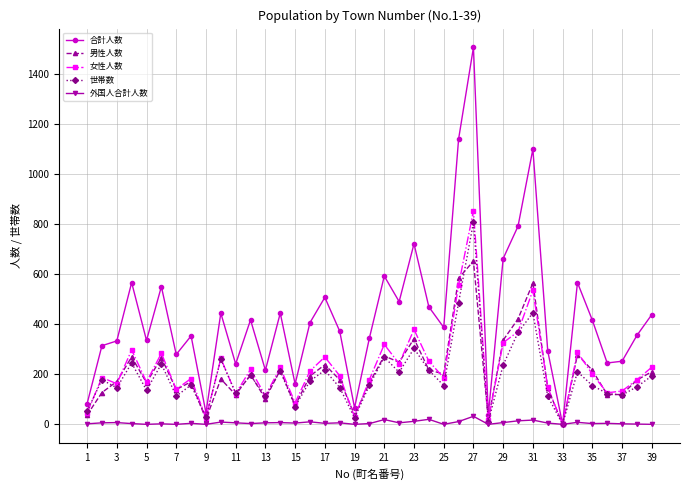

True or false: 女性人数 has more than 2 interior local peaks.

True